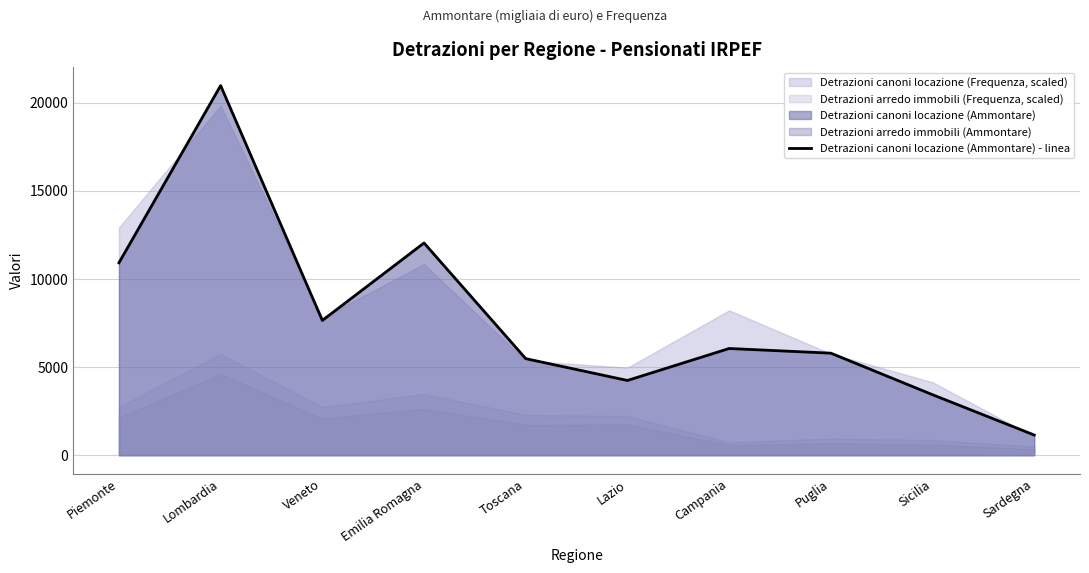

What is the ratio of the value at Lazio to the value at Veneto?

0.6